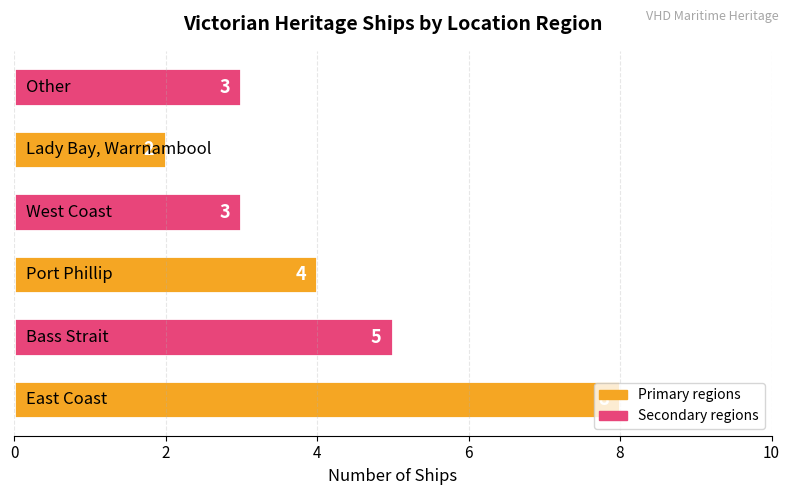

What is the maximum value shown in the chart?

8